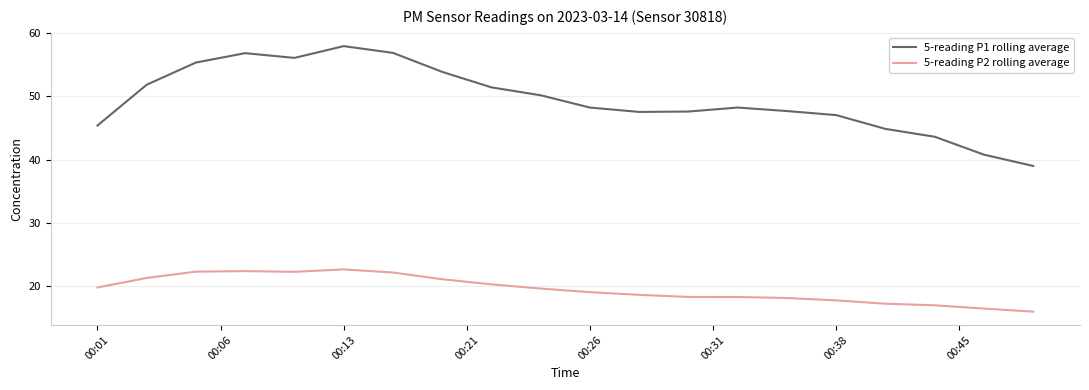

Which series has the largest total across all categories?

5-reading P1 rolling average